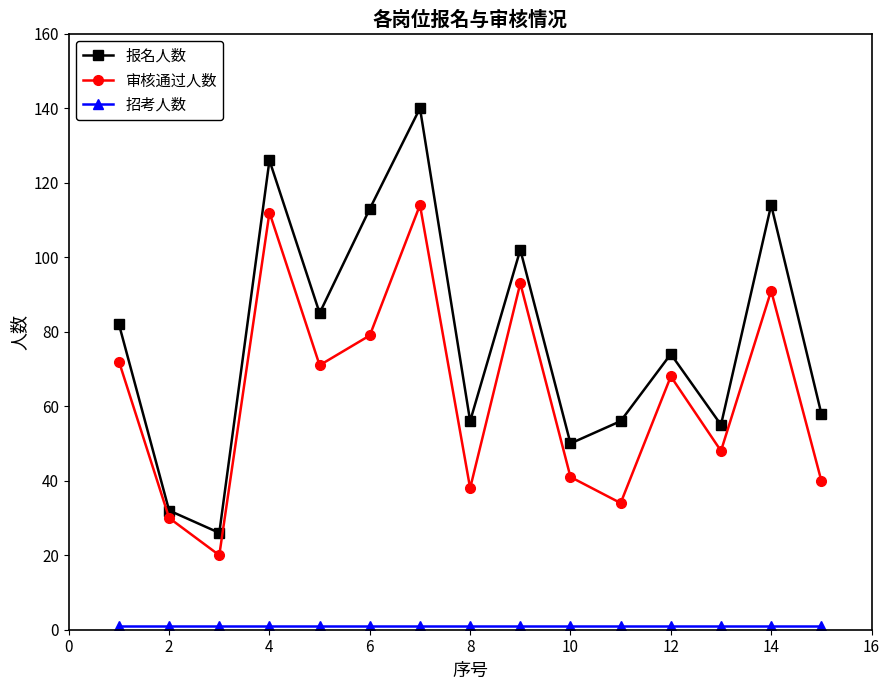

In 审核通过人数, how many points are lower than both neighbors (excluding endpoints)?

5